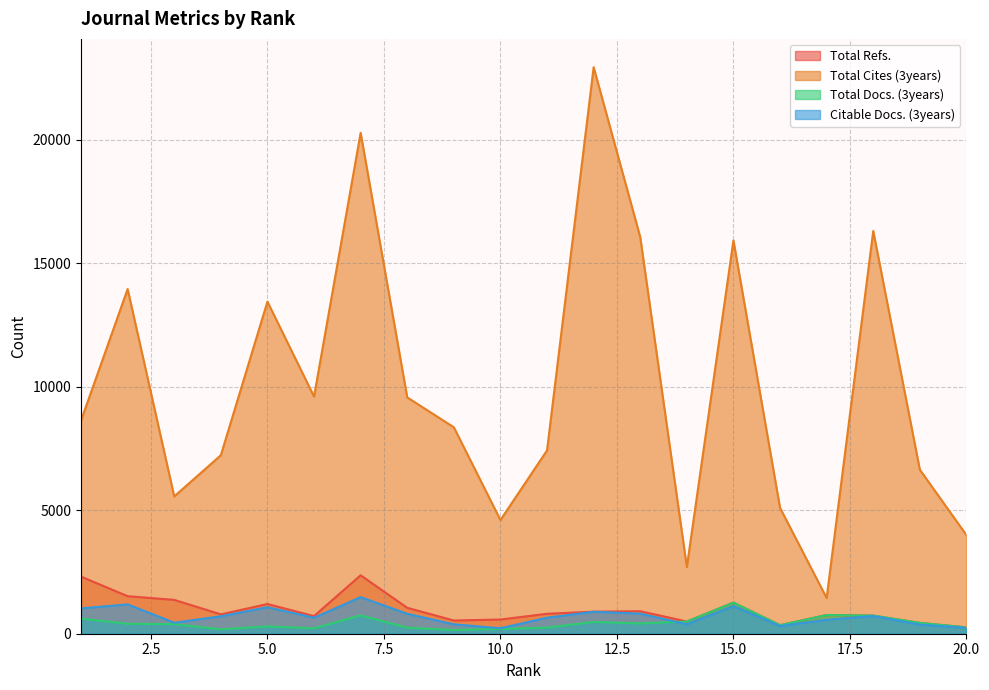

Read the Total Docs. (3years) value at 2, to the nearest 100.

400